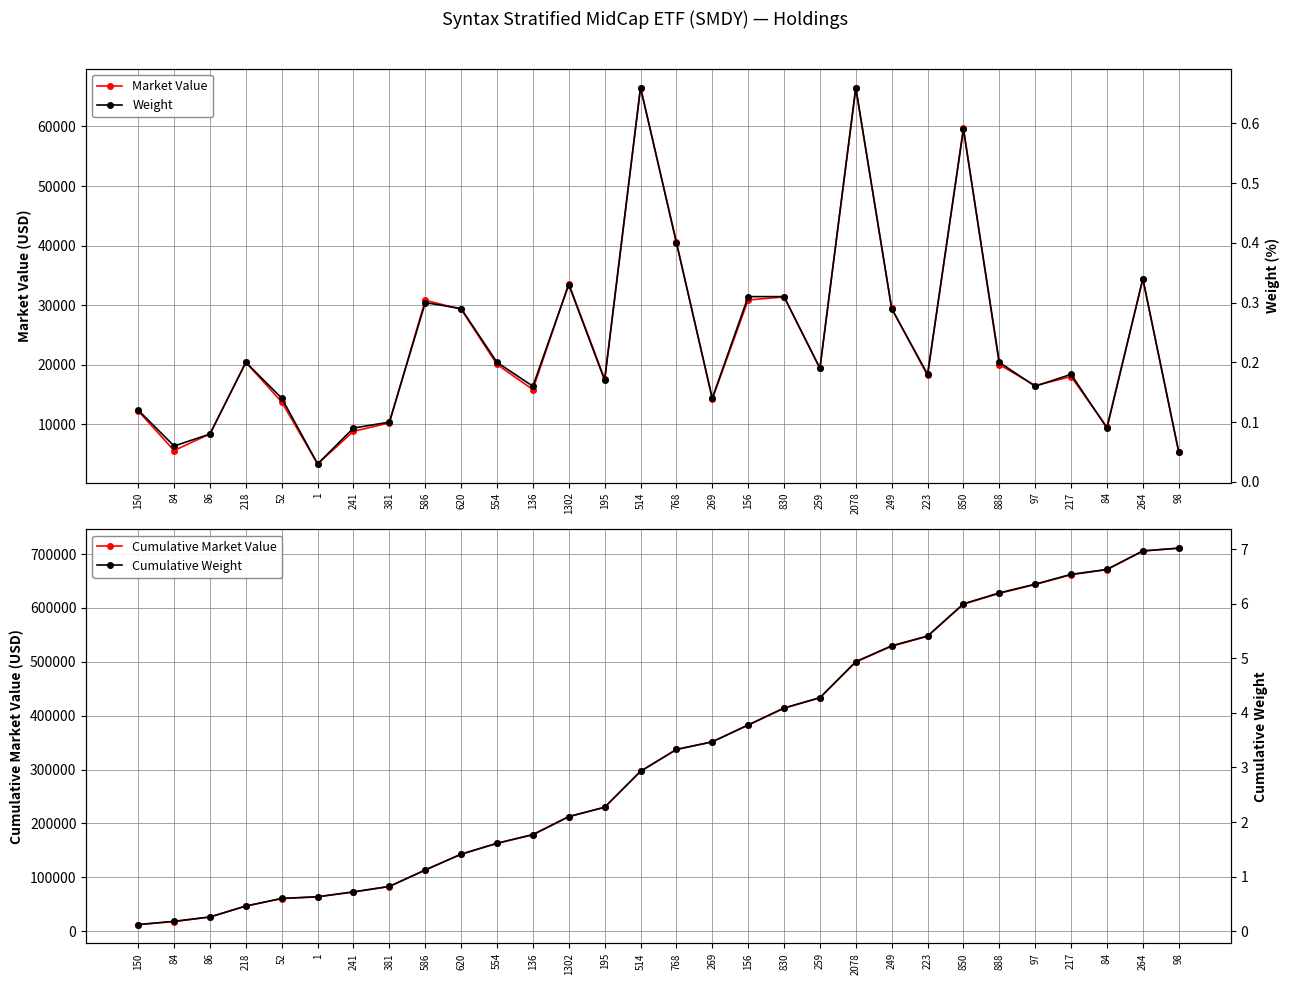

Which series has the largest total across all categories?

Cumulative Market Value